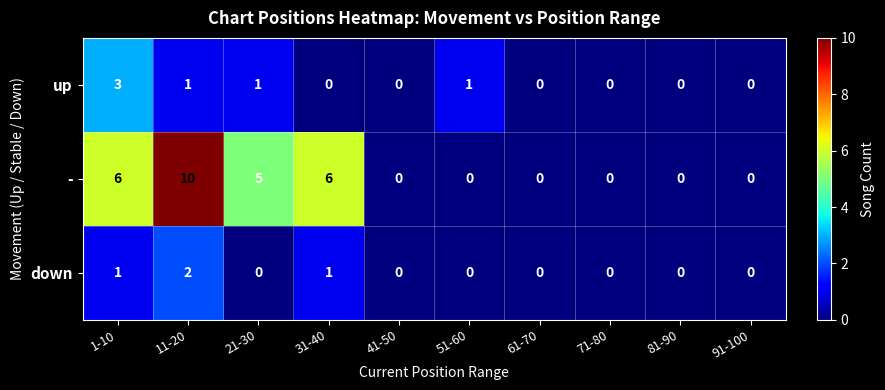

Is the value of - at 71-80 greater than the value of up at 51-60?

No